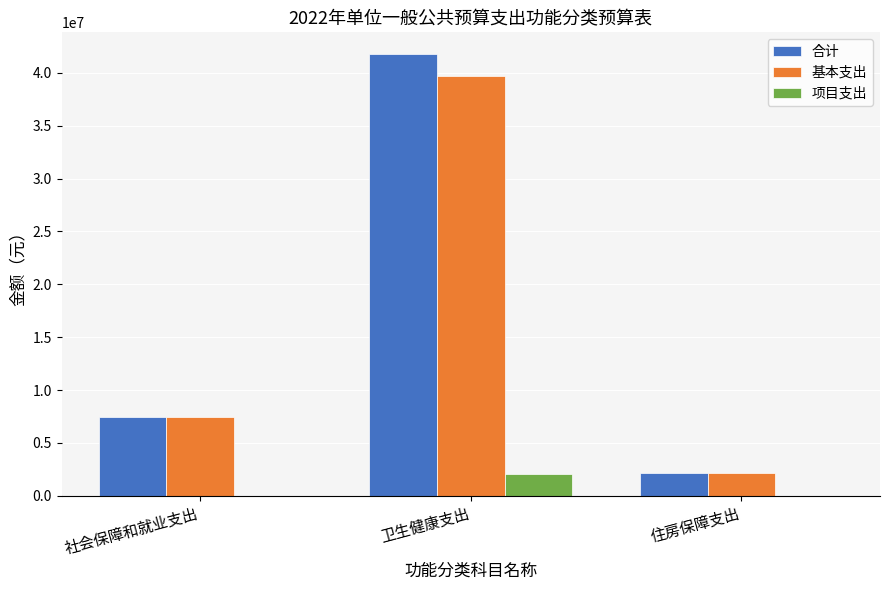

The 合计 series shows 2172459.6 at 住房保障支出. True or false?

True